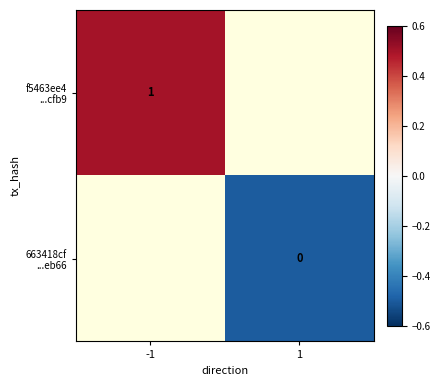

What is the approximate value of 663418cf ...eb66 at 1?

-0.5